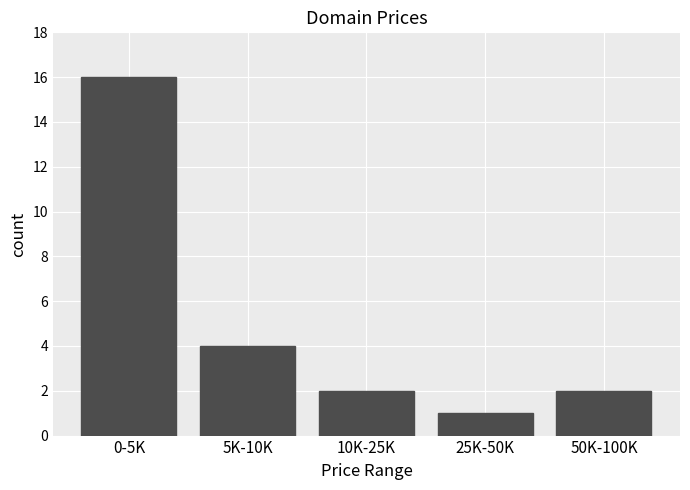

Where is the data nearest to the value 8?

5K-10K